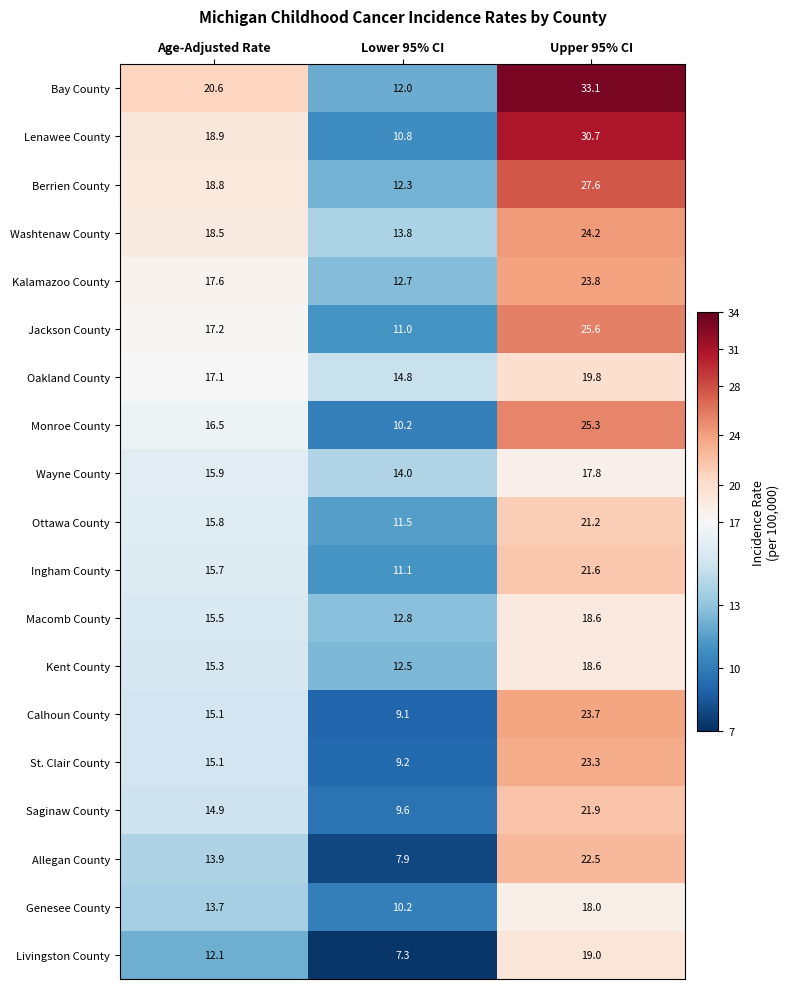

Which series has the largest range (max minus min)?

Bay County